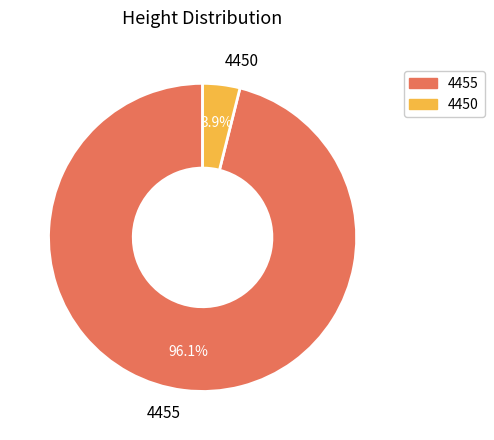

Does any single category account for the majority?

Yes